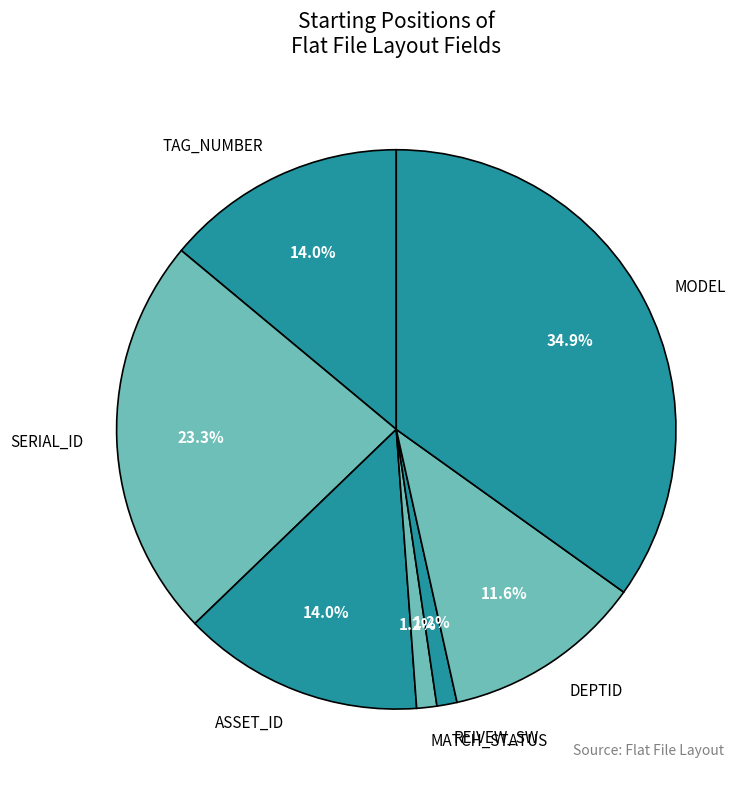

Count the number of slices in the pie.

7